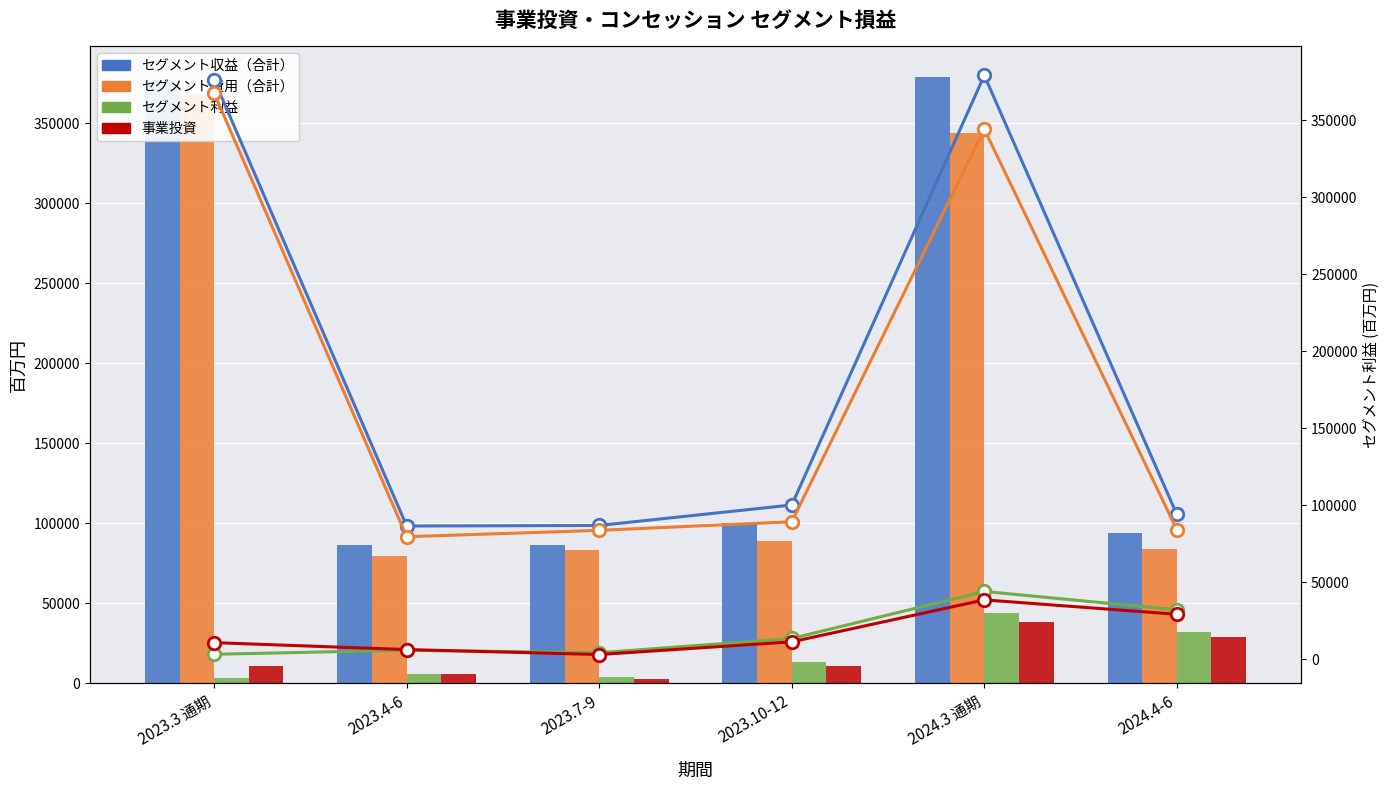

What is the value of the セグメント収益（合計） bar at the 2nd from the left?

86447